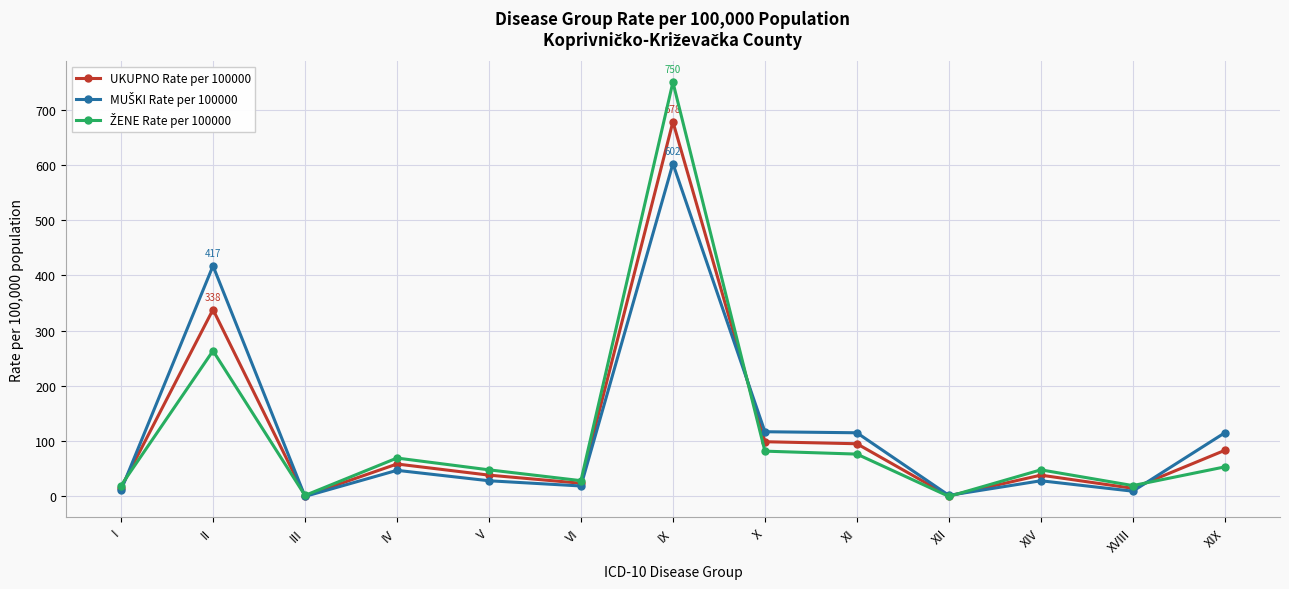

What is the label of the 5th point from the left?

V